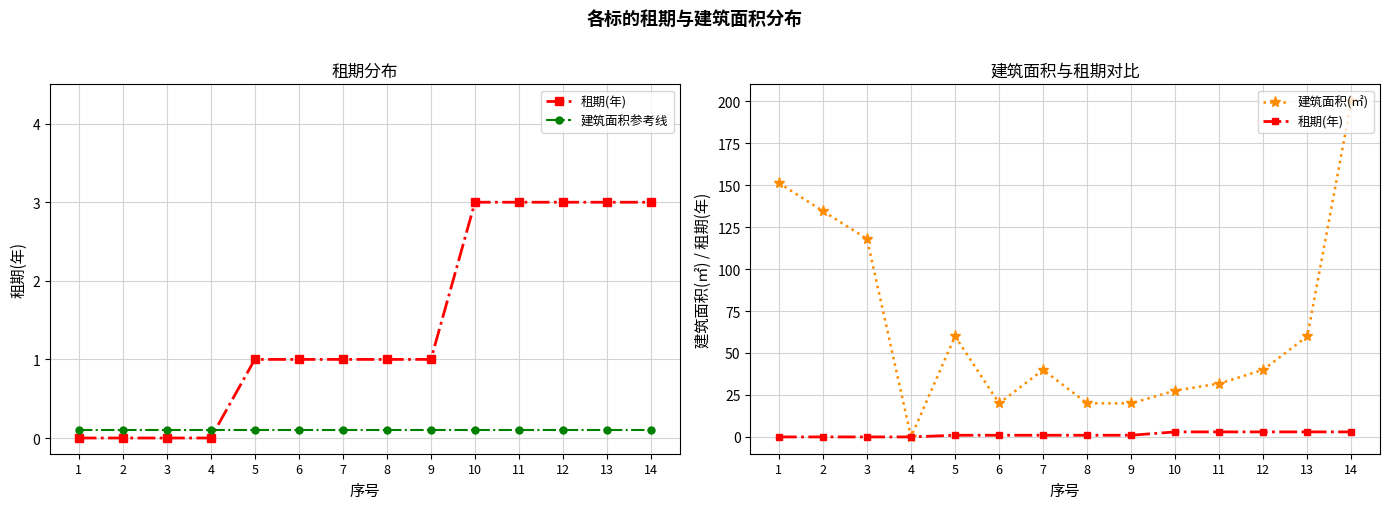

What is the sum of the 建筑面积参考线 values at 7 and 4?

0.2